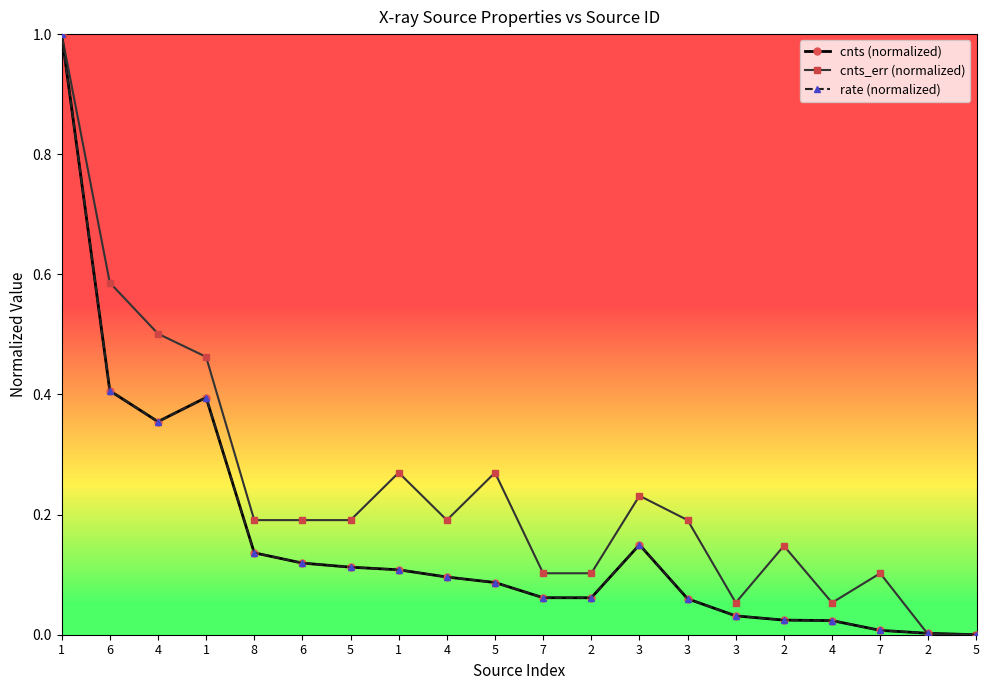

Which series has the widest spread of values?

cnts (normalized)